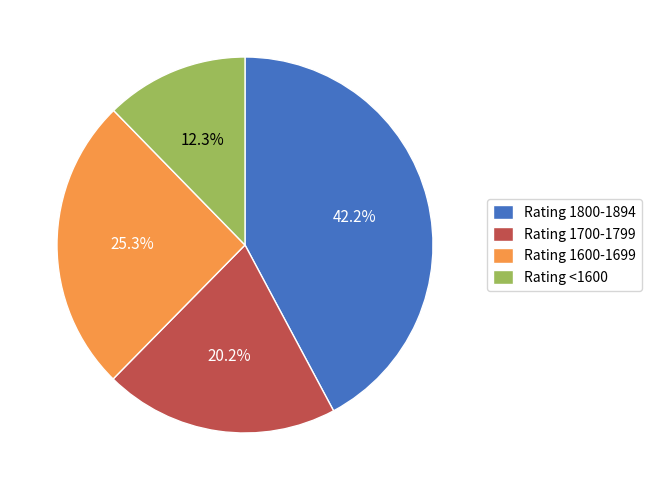

Rank the categories by value from highest to lowest.

Rating 1800-1894, Rating 1600-1699, Rating 1700-1799, Rating <1600